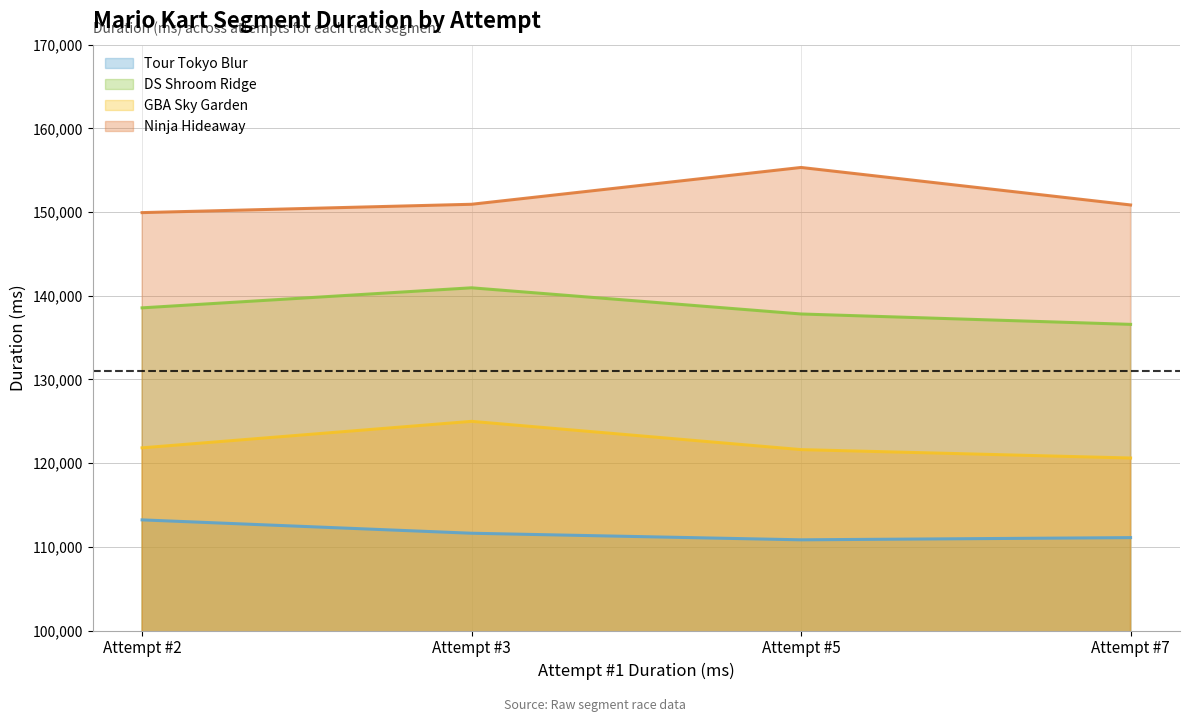

Is the value of Attempt #3 at 0 greater than the value of Attempt #2 at 1?

No